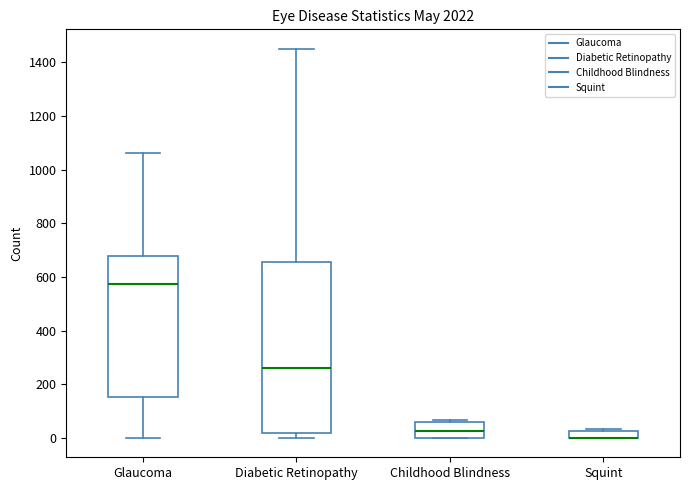

Which box is the tallest, from its lower edge to its upper edge?

Diabetic Retinopathy